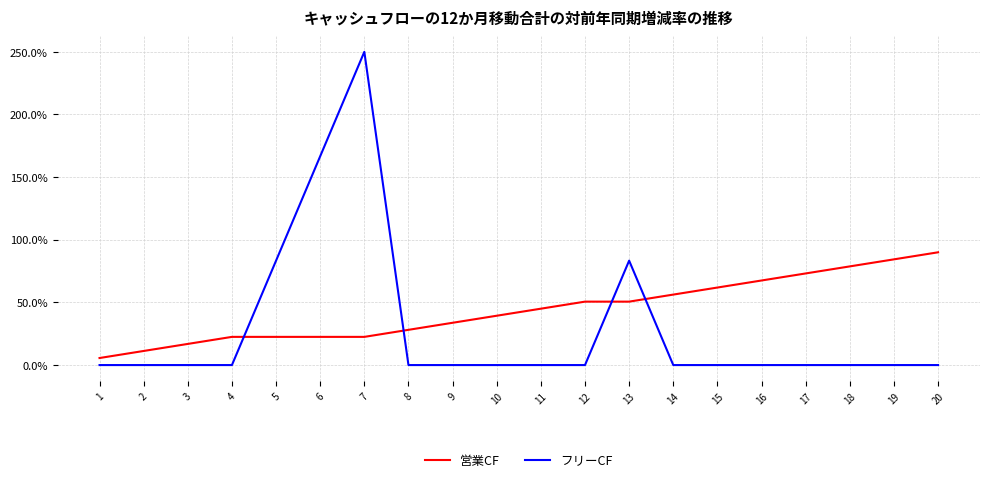

Which series has the largest total across all categories?

営業CF